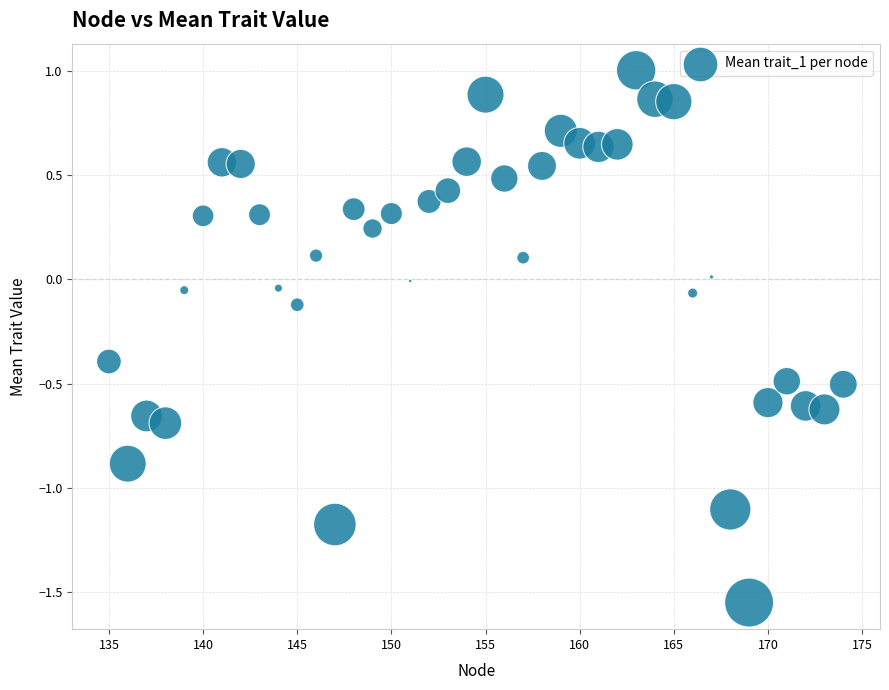

What is the range of Y values (max minus min)?

2.6